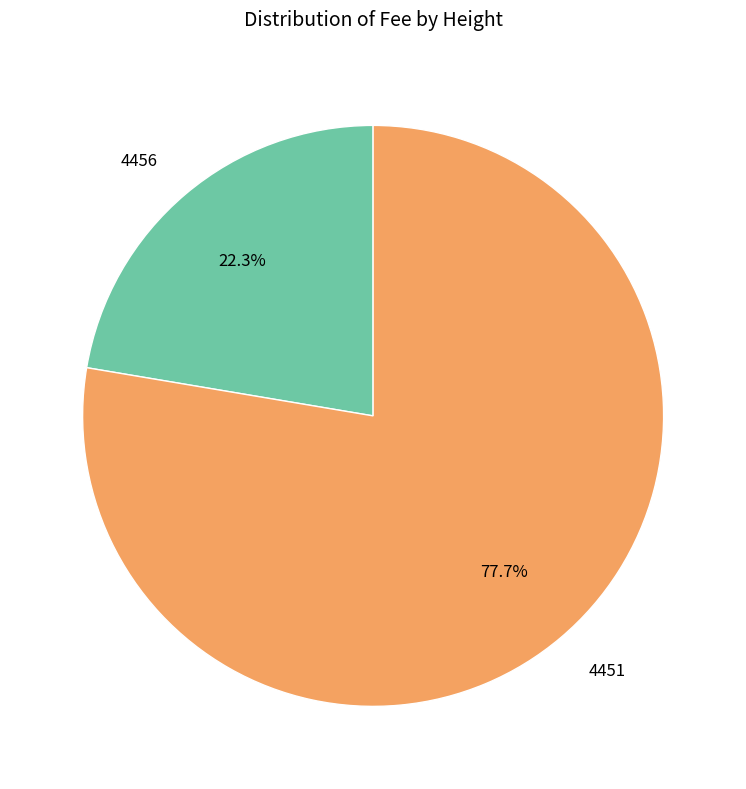

Is the sum of 4451 and 4456 greater than half?

Yes